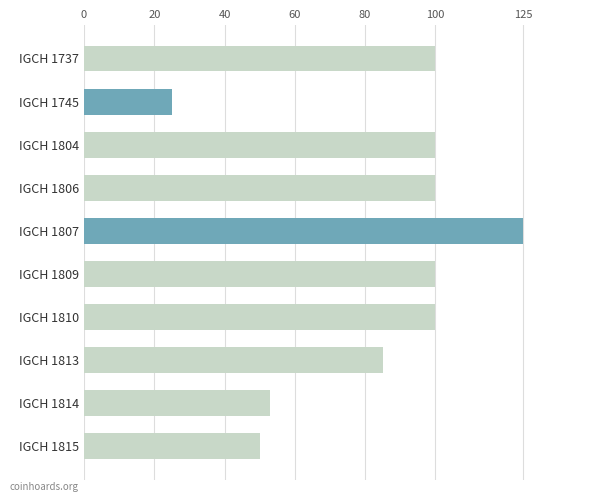

How many values are below 100?

4